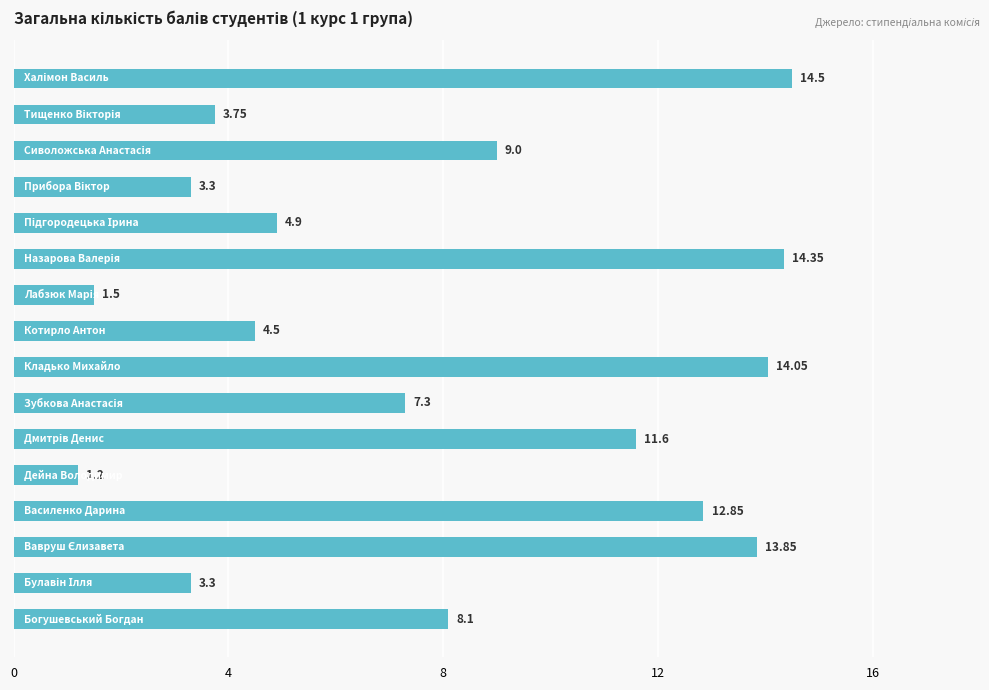

What is the difference between the maximum and minimum values?

13.3